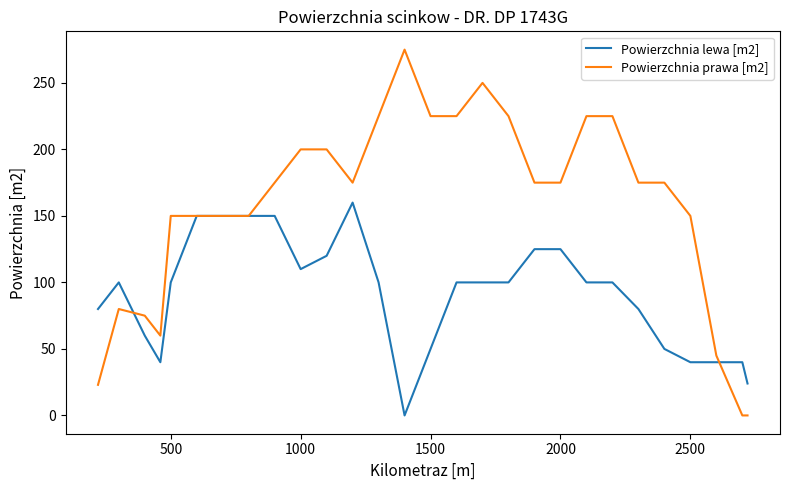

Which series has the largest total across all categories?

Powierzchnia prawa [m2]